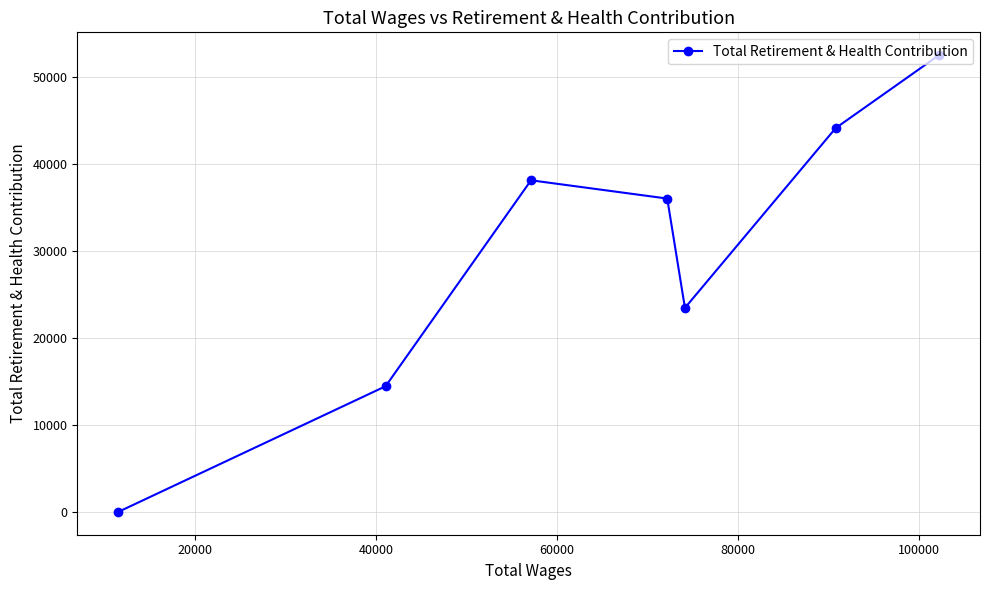

What is the average value?

29818